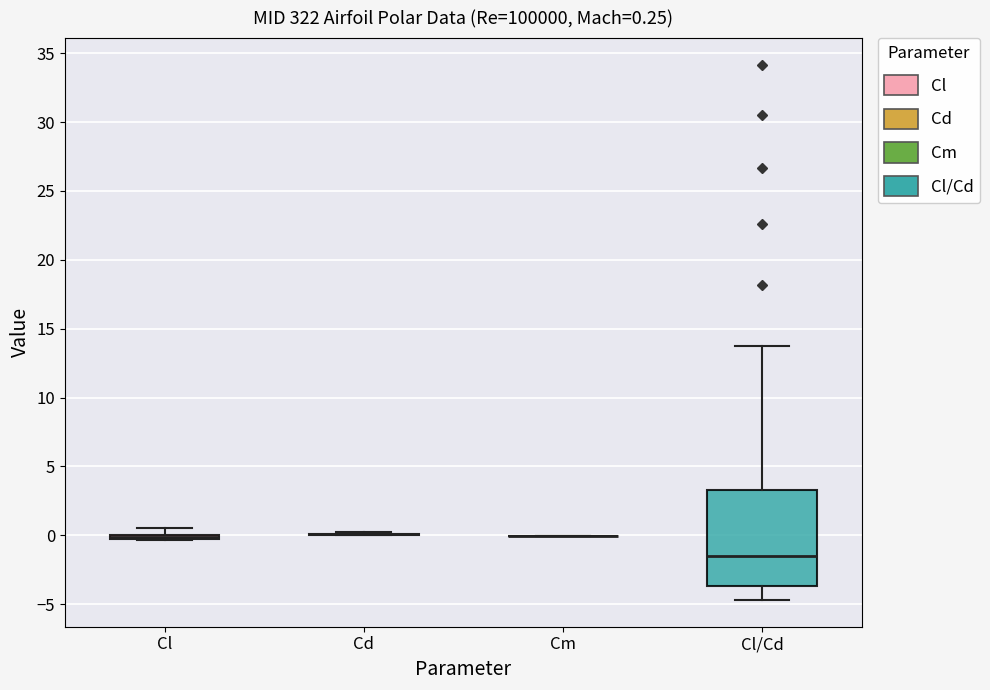

Which box is the tallest, from its lower edge to its upper edge?

Cl/Cd